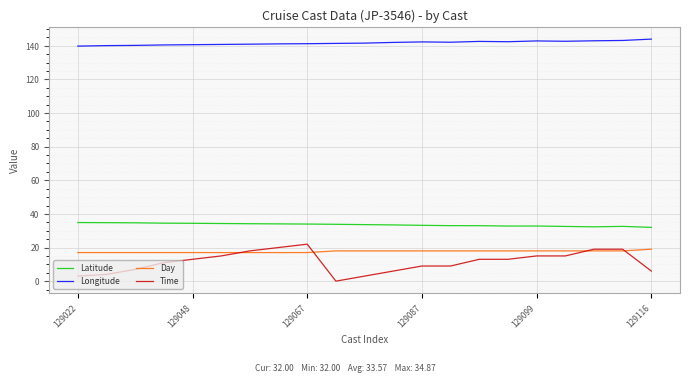

True or false: Day and Longitude intersect in this chart.

False